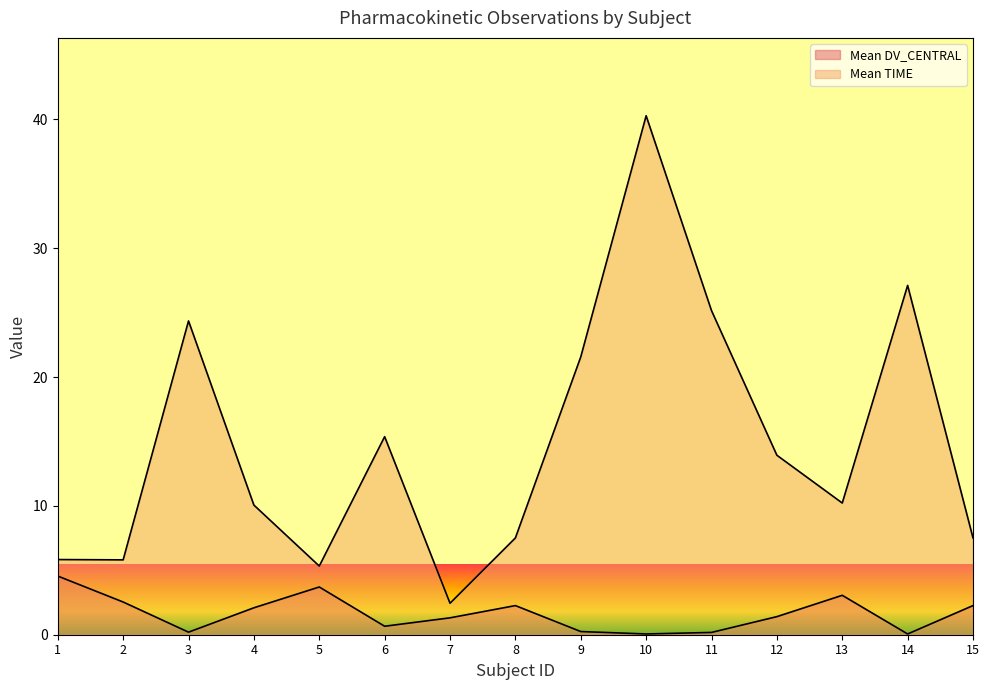

Reading left to right, what are all the values shown in this chart?

Mean DV_CENTRAL: 4.6	2.5	0.2	2.1	3.7	0.7	1.3	2.3	0.2	0.1	0.2	1.4	3.1	0.1	2.3
Mean TIME: 5.8	5.8	24.4	10.1	5.3	15.4	2.4	7.5	21.6	40.3	25.2	13.9	10.2	27.1	7.5